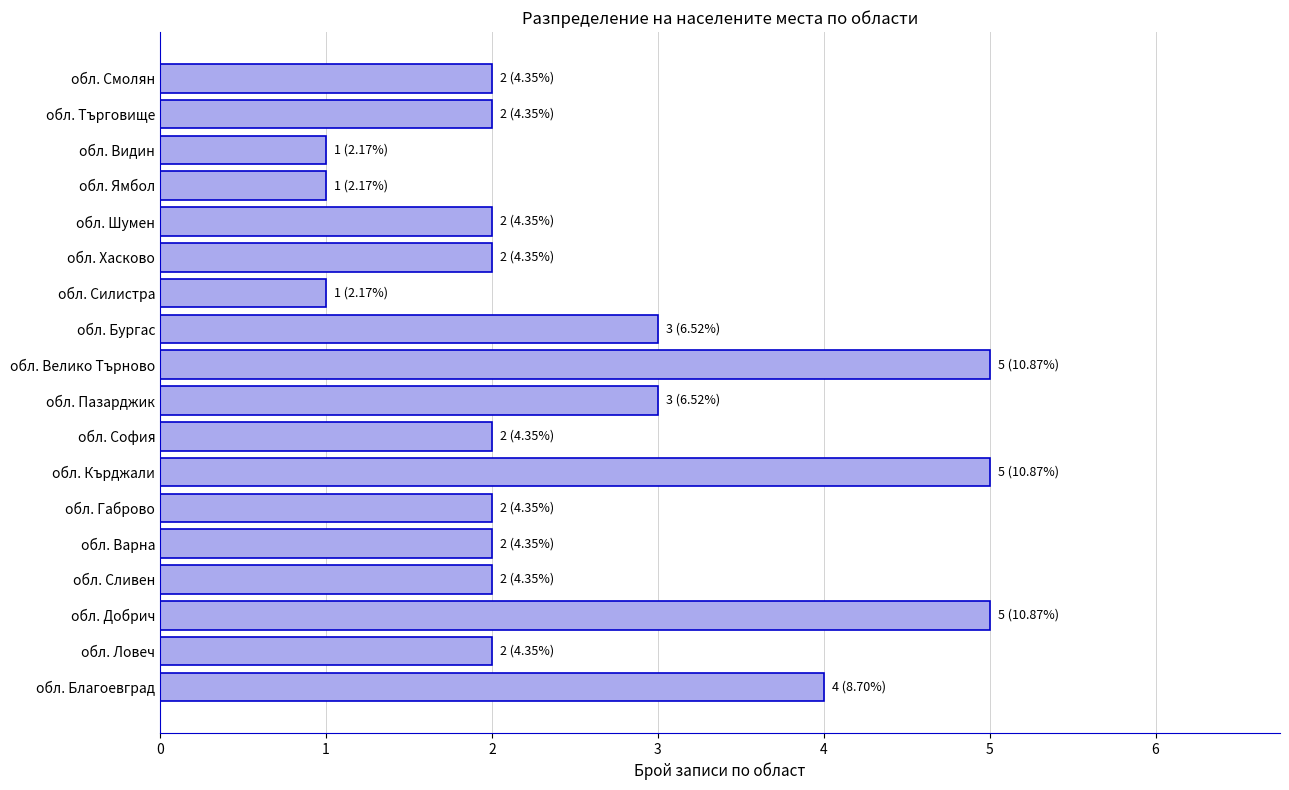

How many bars are there in total?

18